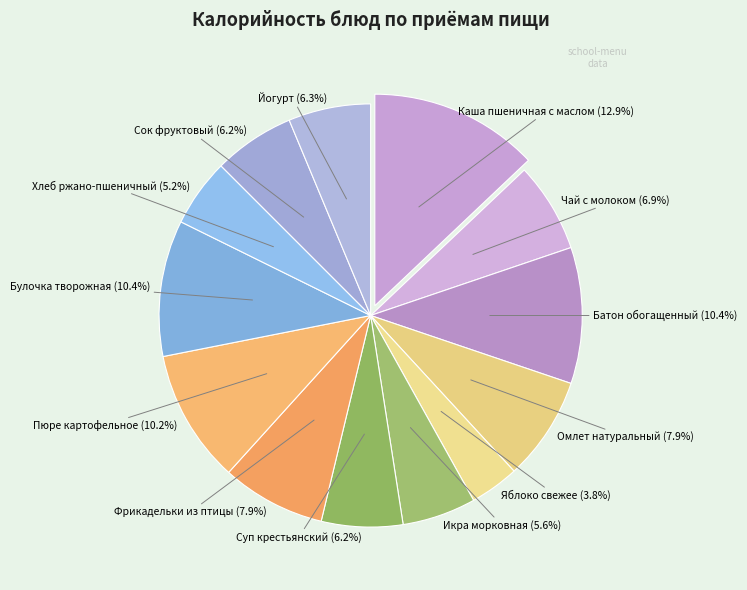

What is the ratio of the value at Чай с молоком to the value at Яблоко свежее?

1.8